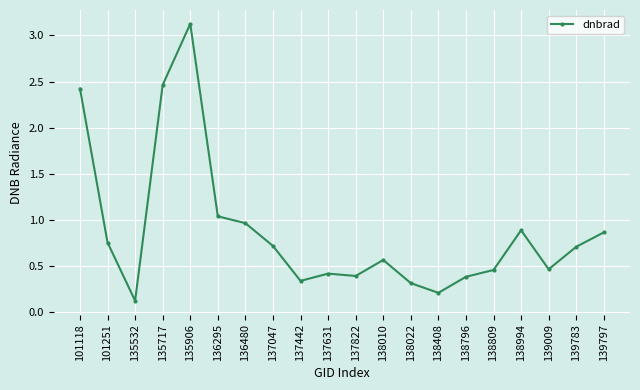

At which category does the chart reach its peak across all series?

135906